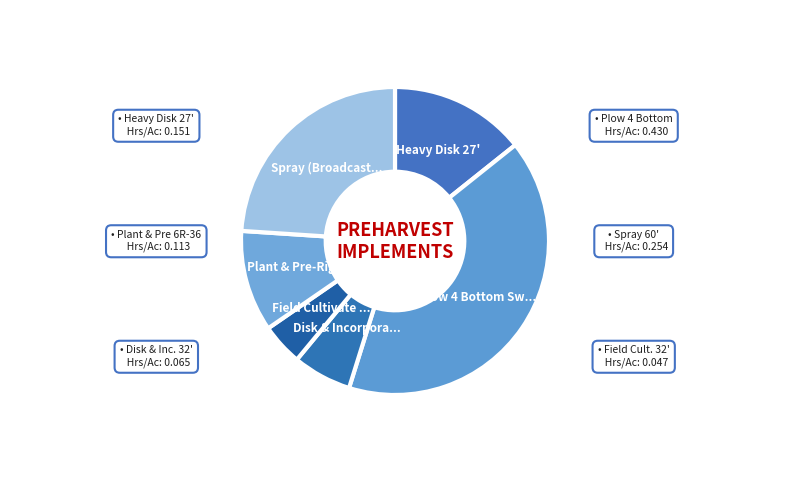

How many slices are in this pie chart?

6